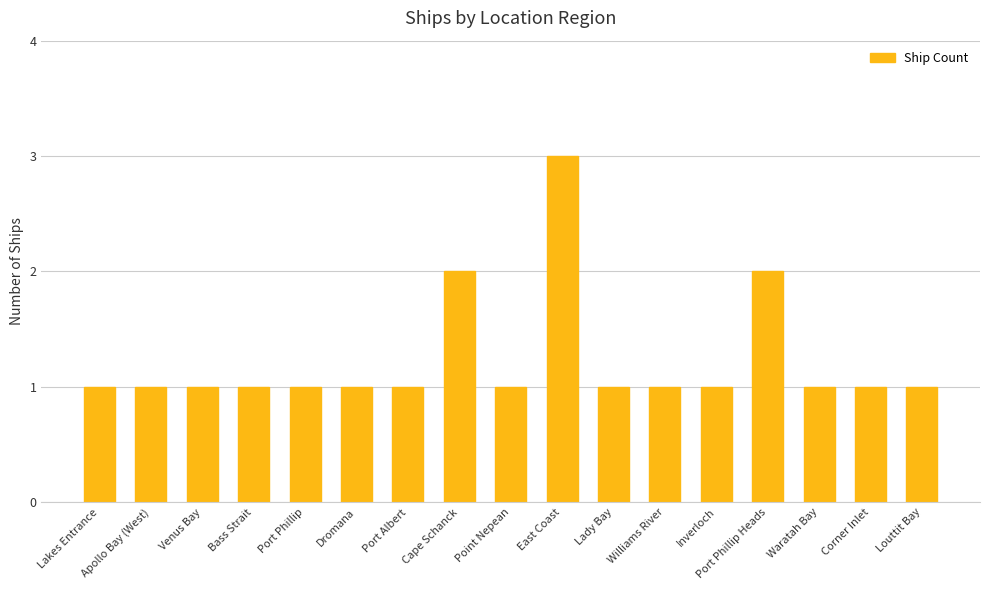

What is the change in value from Lakes Entrance to Cape Schanck?

+1